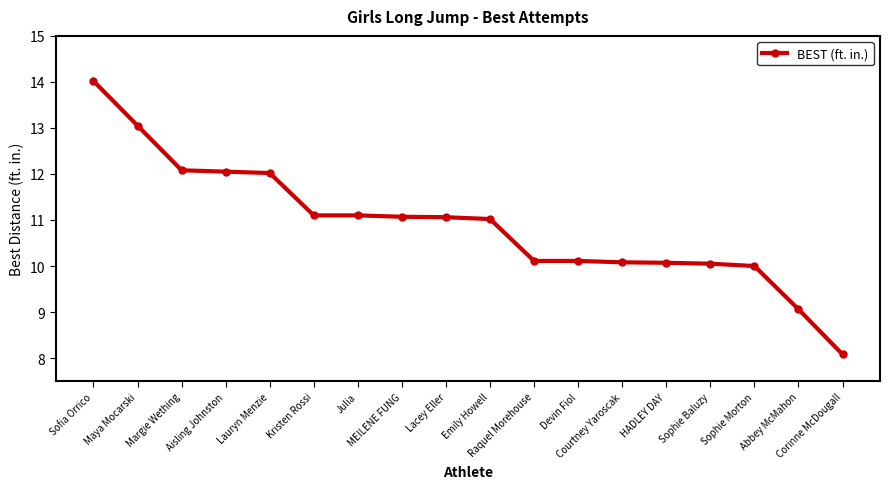

What is the difference between the maximum and minimum values?

5.9